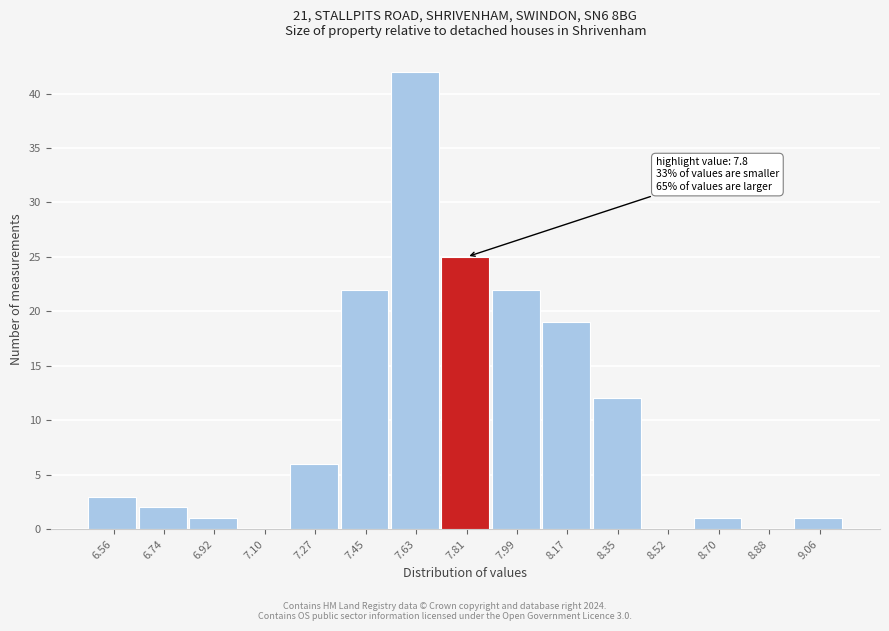

Which range on the x-axis has the tallest bar?

7.54 to 7.72